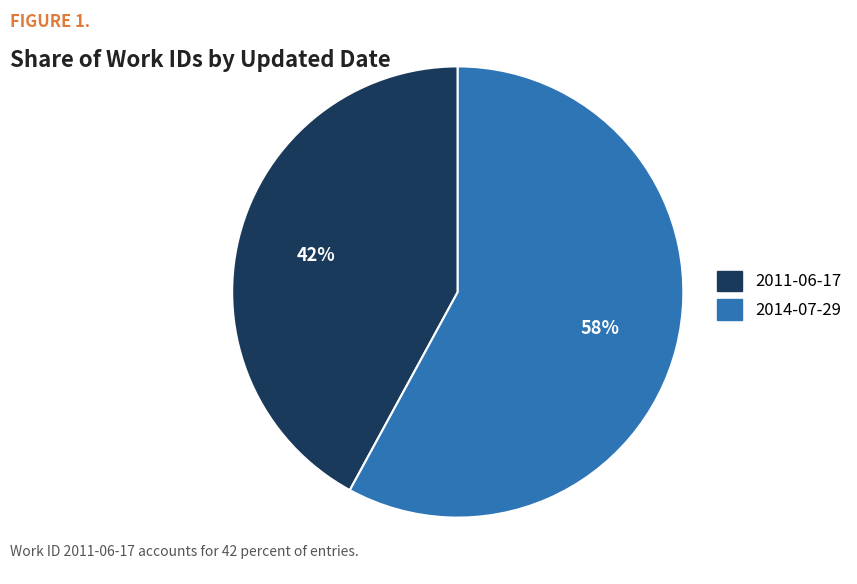

What is the smallest slice in the pie chart?

2011-06-17